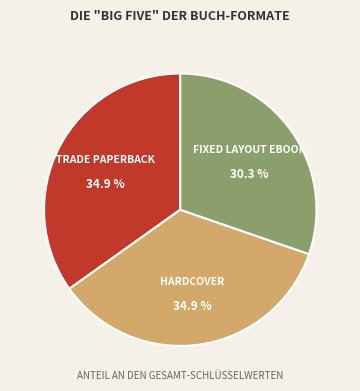

Is there any slice that represents more than half of the pie?

No